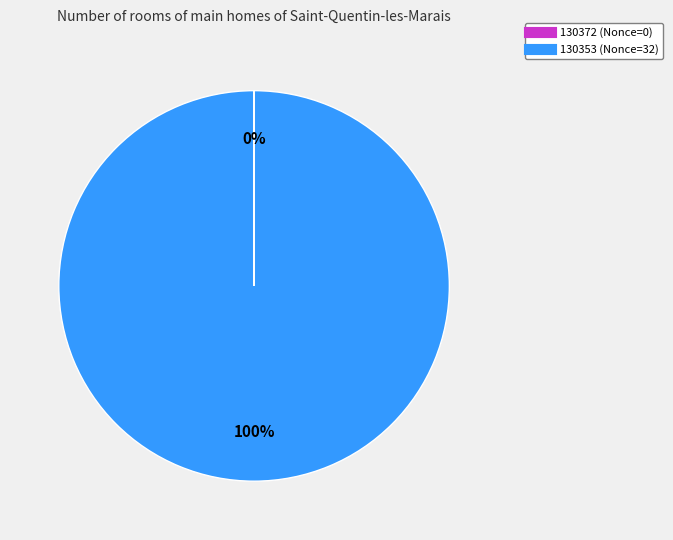

To the nearest percent, what is the average slice percentage?

50%